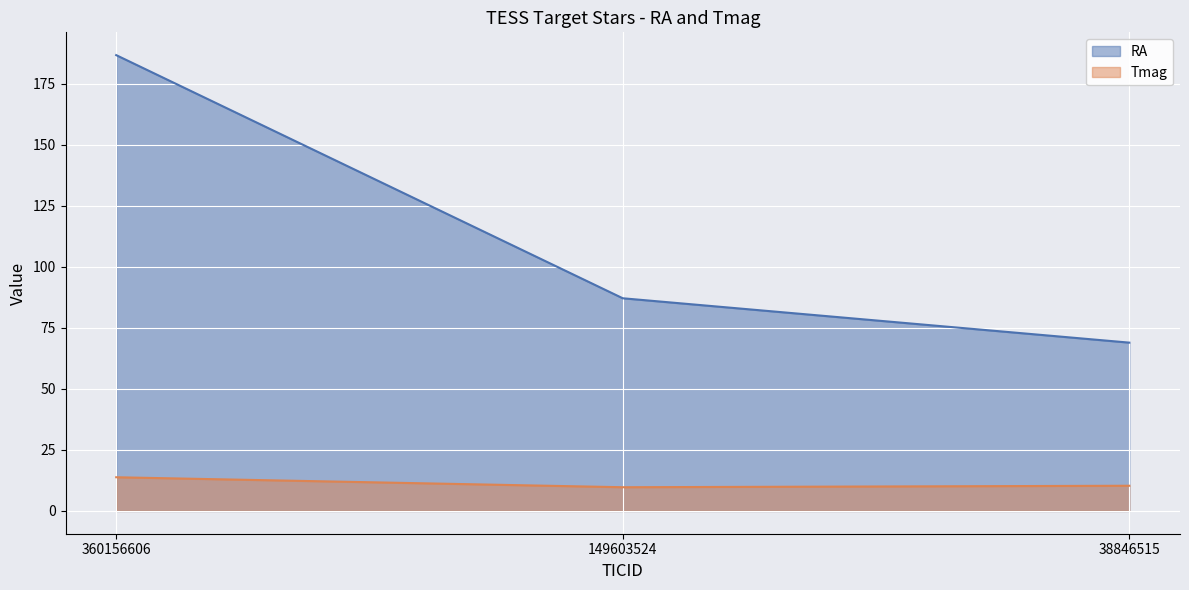

What is the average value of the Tmag series?

11.3